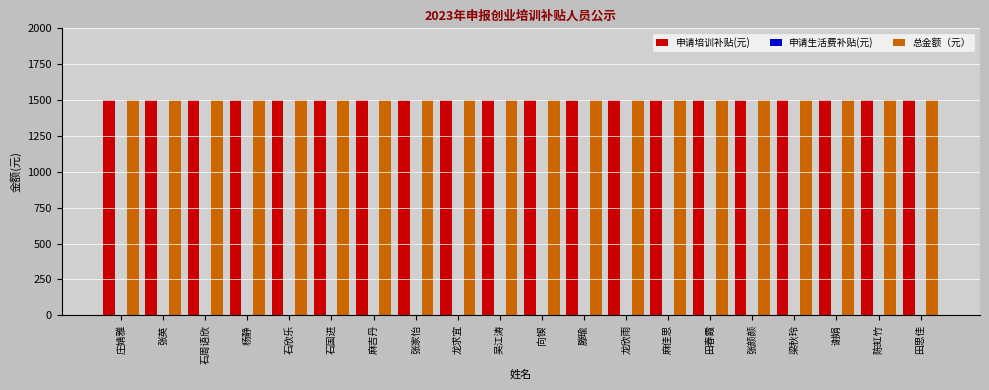

True or false: 申请培训补贴(元) has a value of 1500 at 田春霞.

True